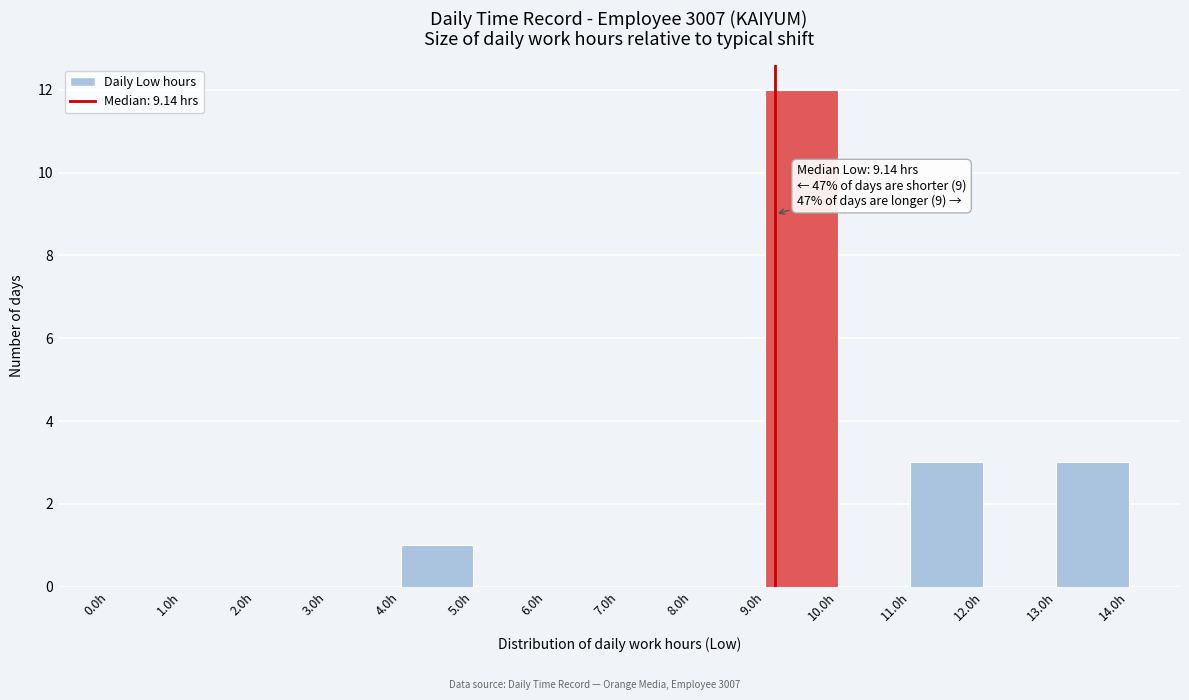

Which range on the x-axis has the tallest bar?

9 to 10